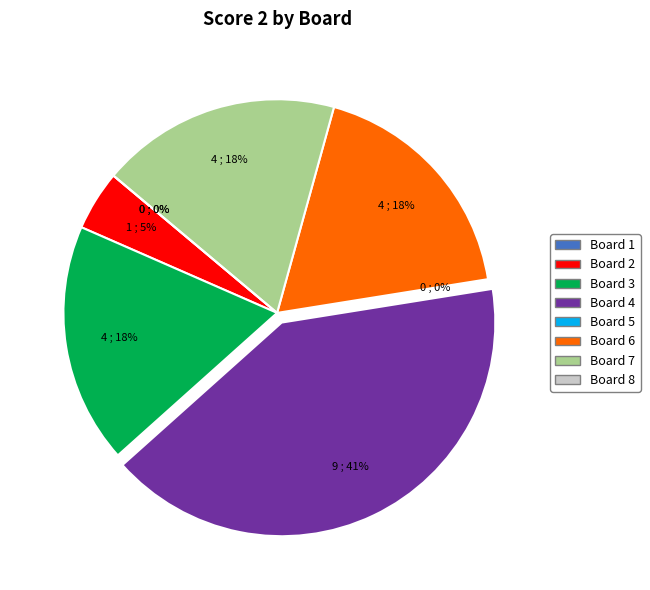

True or false: Board 7 accounts for 18% of the total.

True